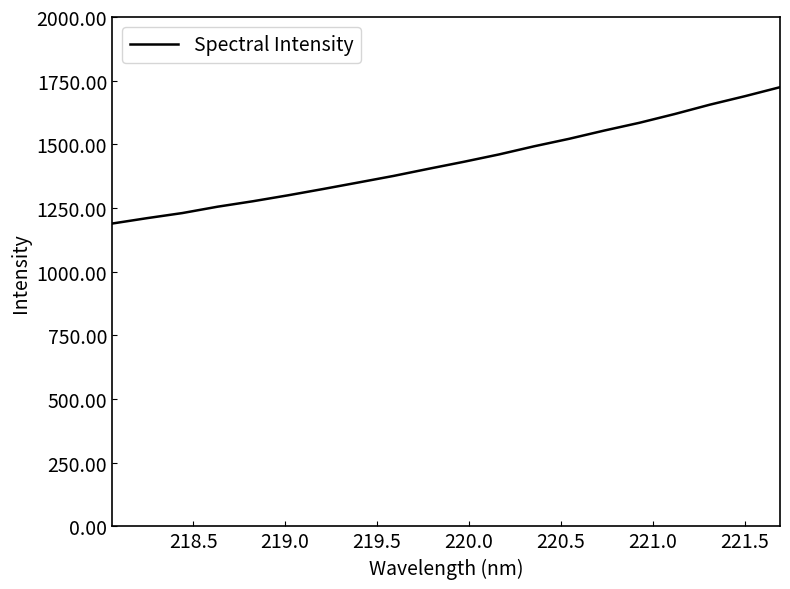

What is the difference between the maximum and minimum values?

535.3